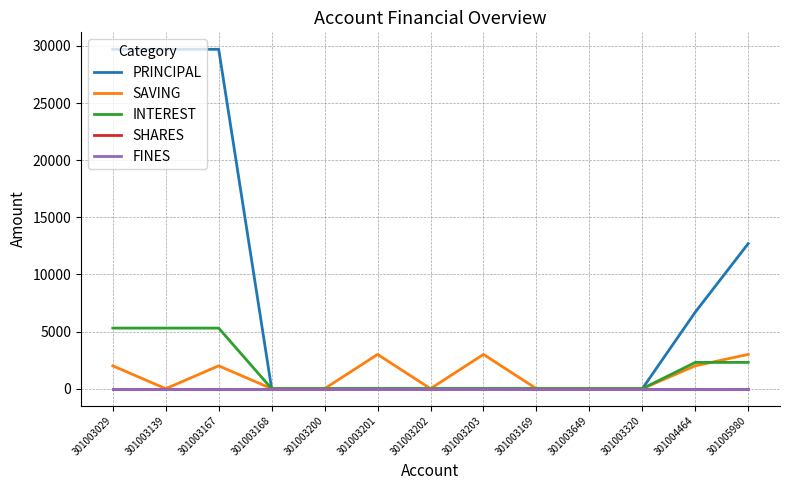

Reading left to right, what are all the values shown in this chart?

PRINCIPAL: 29700	29700	29700	0	0	0	0	0	0	0	0	6700	12700
SAVING: 2000	0	2000	0	0	3000	0	3000	0	0	0	2000	3000
INTEREST: 5300	5300	5300	0	0	0	0	0	0	0	0	2300	2300
SHARES: 0	0	0	0	0	0	0	0	0	0	0	0	0
FINES: 0	0	0	0	0	0	0	0	0	0	0	0	0